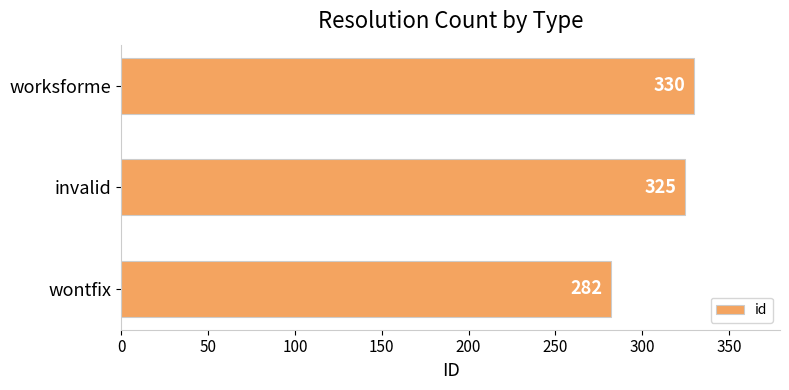

Reading bottom to top, what are all the values shown in this chart?

282	325	330